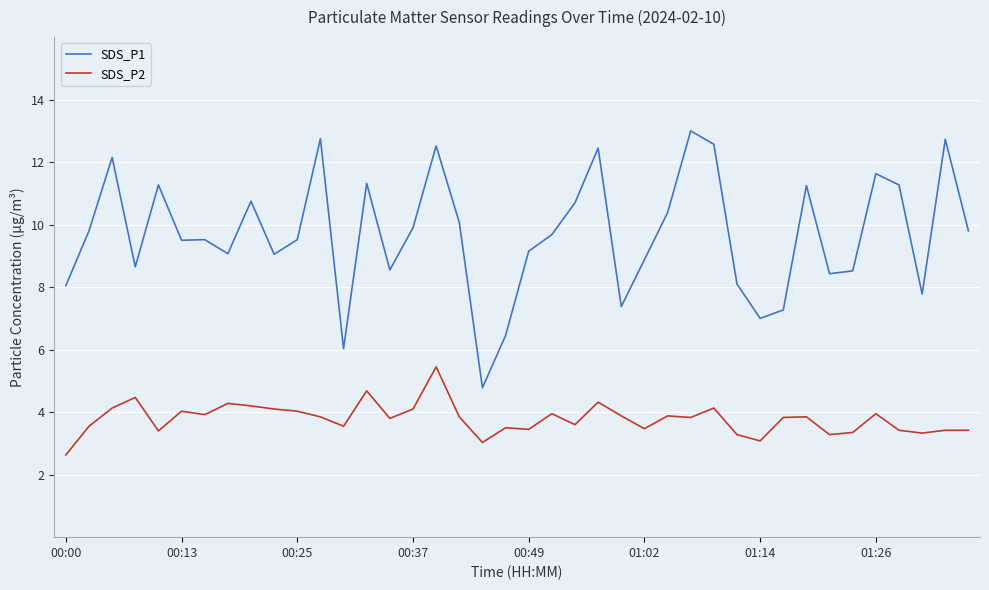

Which series has the largest range (max minus min)?

SDS_P1